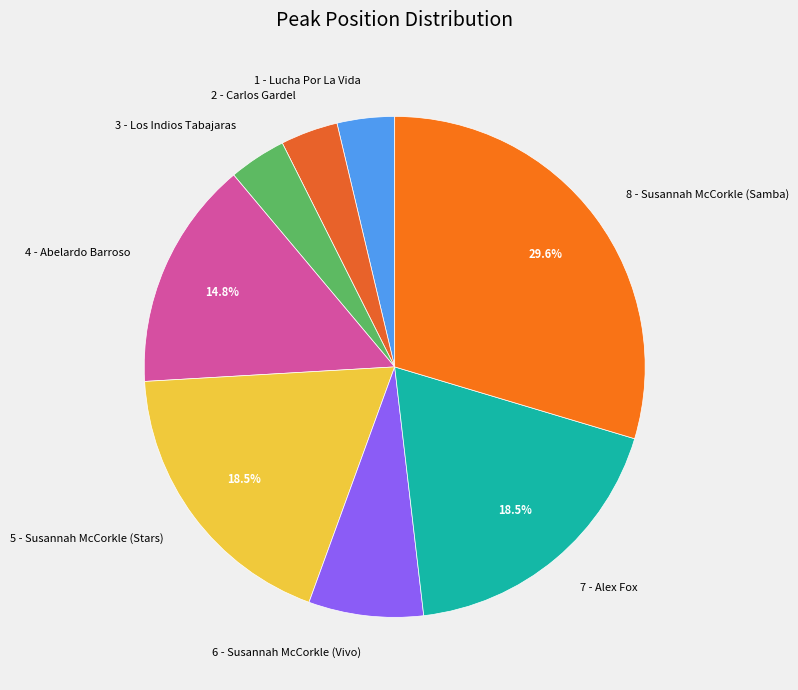

What percentage is the 2 - Carlos Gardel slice, to the nearest percent?

4%